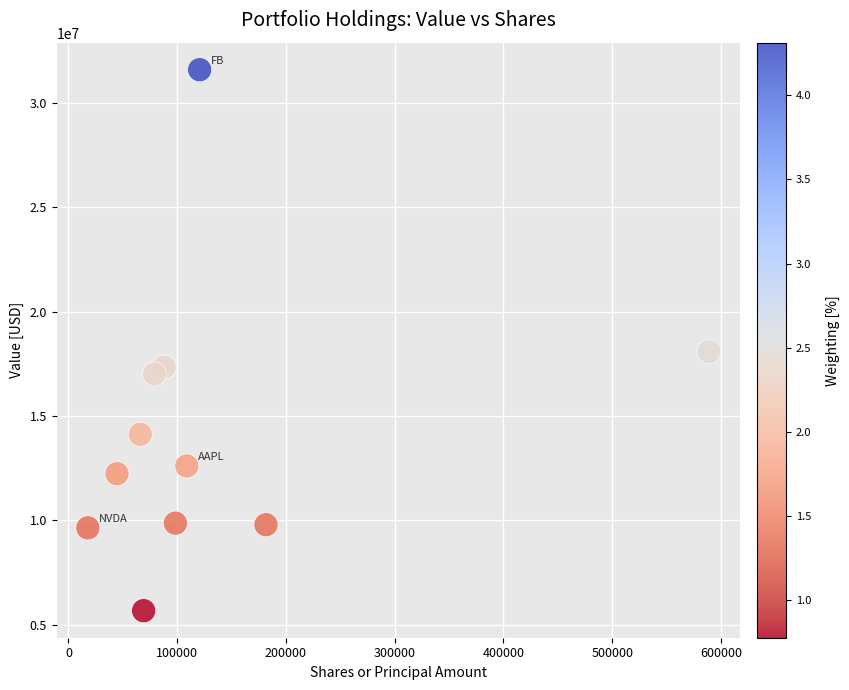

What Y value in the scatter plot is closest to 18625500?

18076000